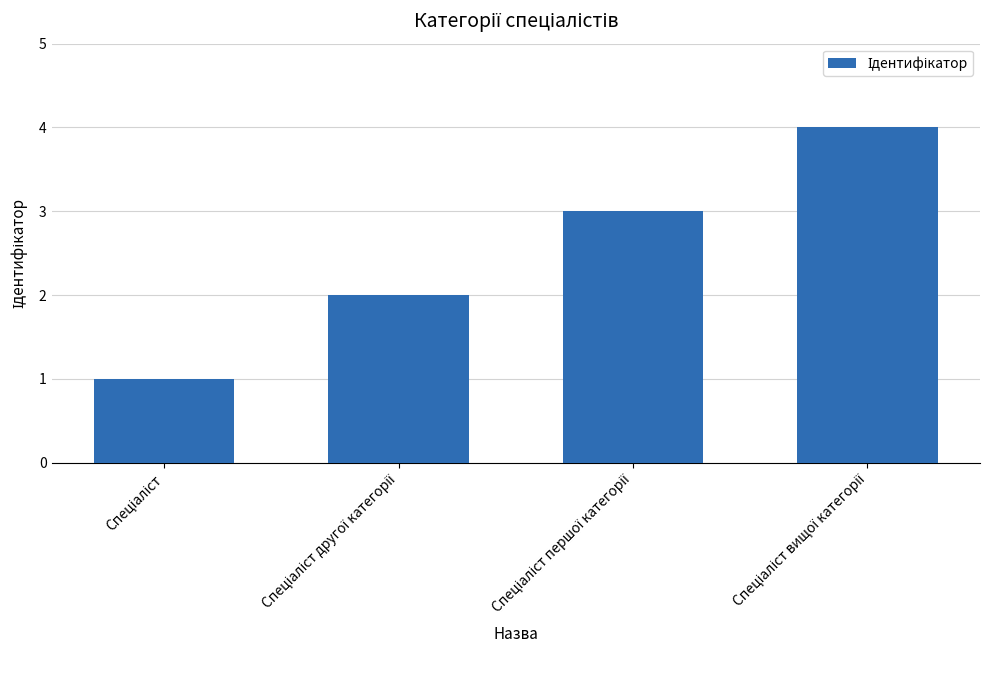

What is the maximum value shown in the chart?

4